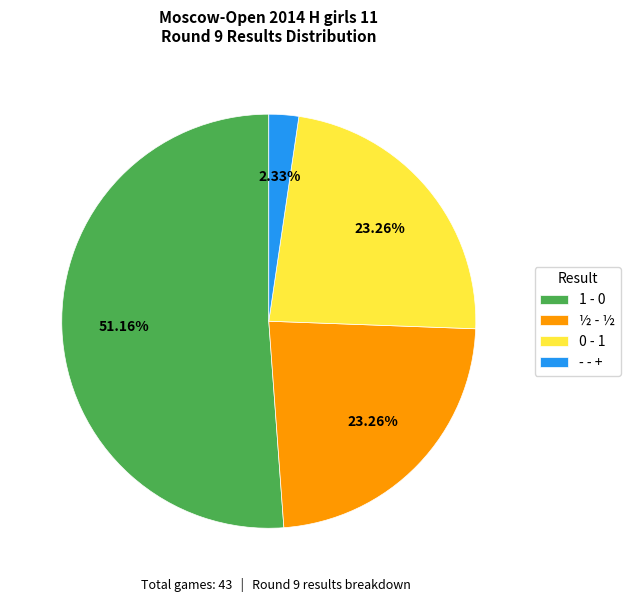

How many segments does this pie chart have?

4